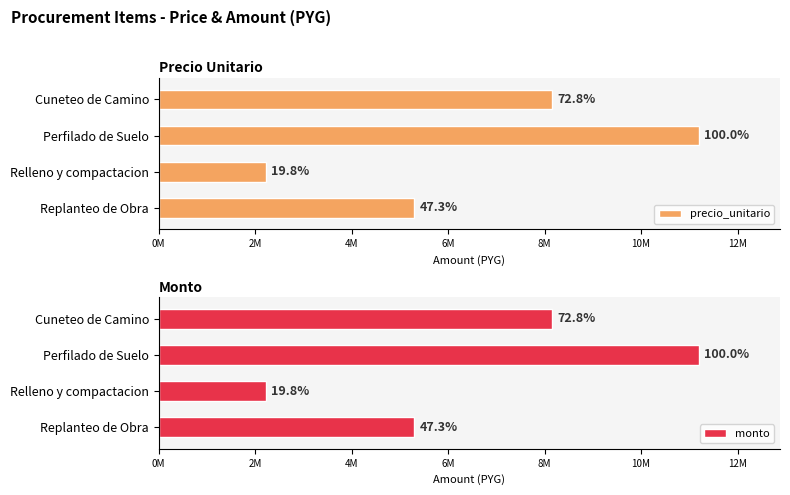

Reading left to right, transcribe all the data shown in this chart.

precio_unitario: 5300000	2220000	11200000	8150000
monto: 5300000	2220000	11200000	8150000